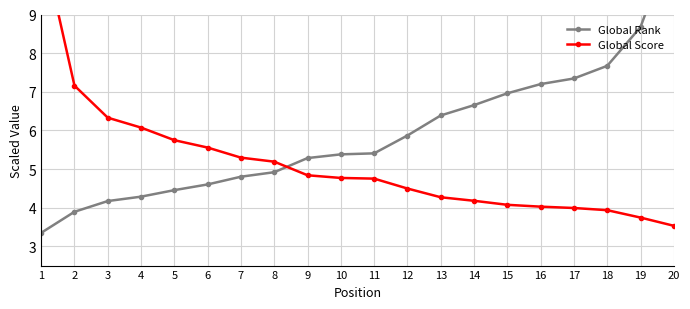

Is it true that Global Score equals 6.3 at 16?

False